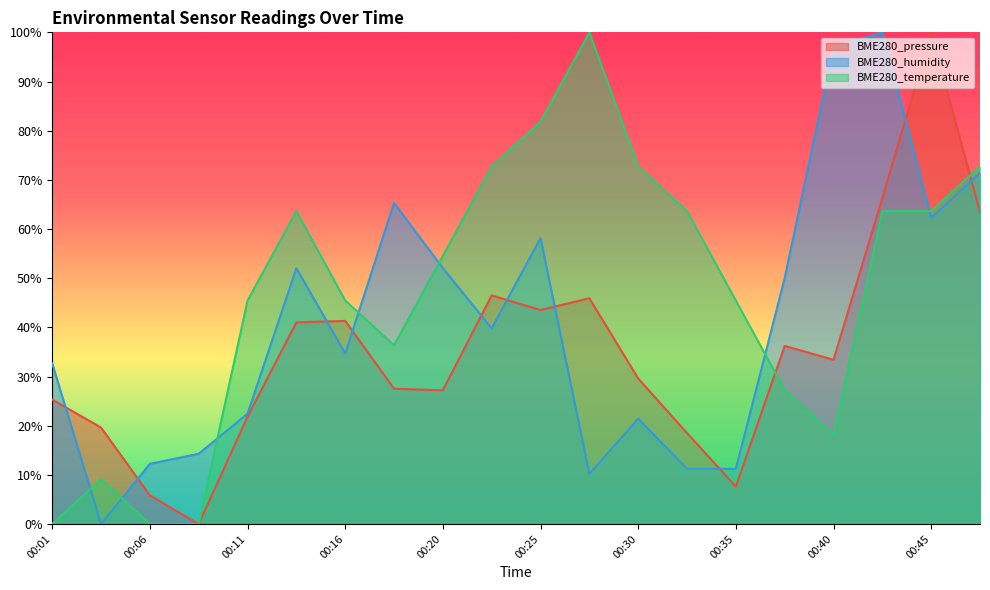

How many values in BME280_humidity are above zero?

19